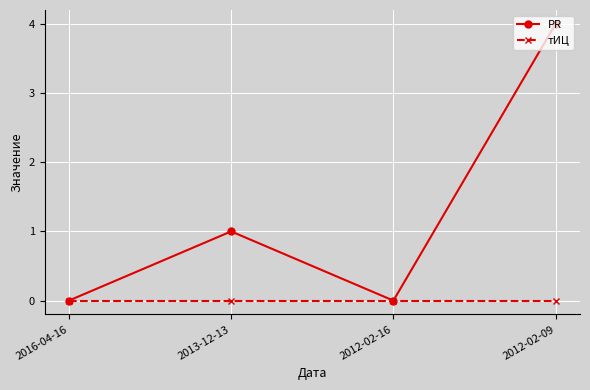

Is it true that тИЦ equals 0 at 2013-12-13?

True